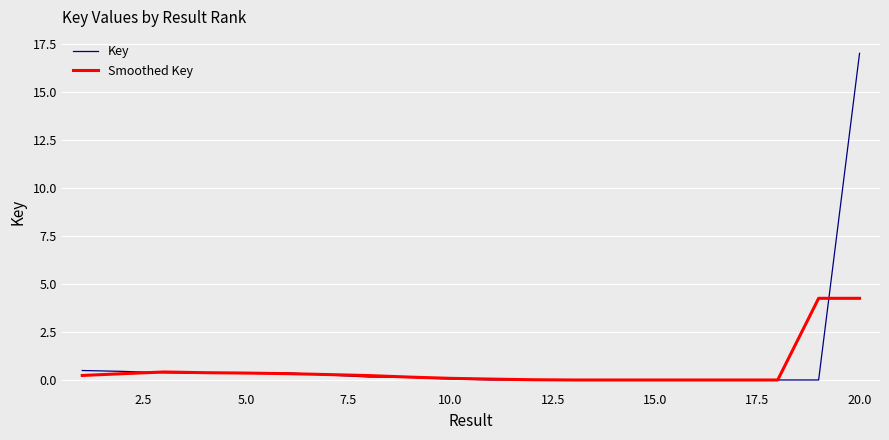

Which series has the largest range (max minus min)?

Key